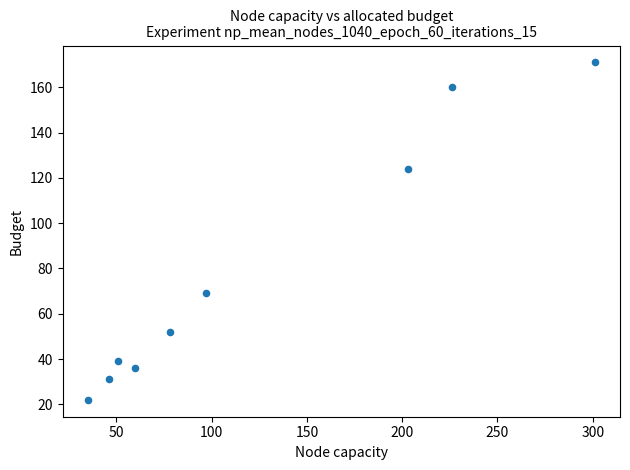

What is the range of Y values (max minus min)?

149